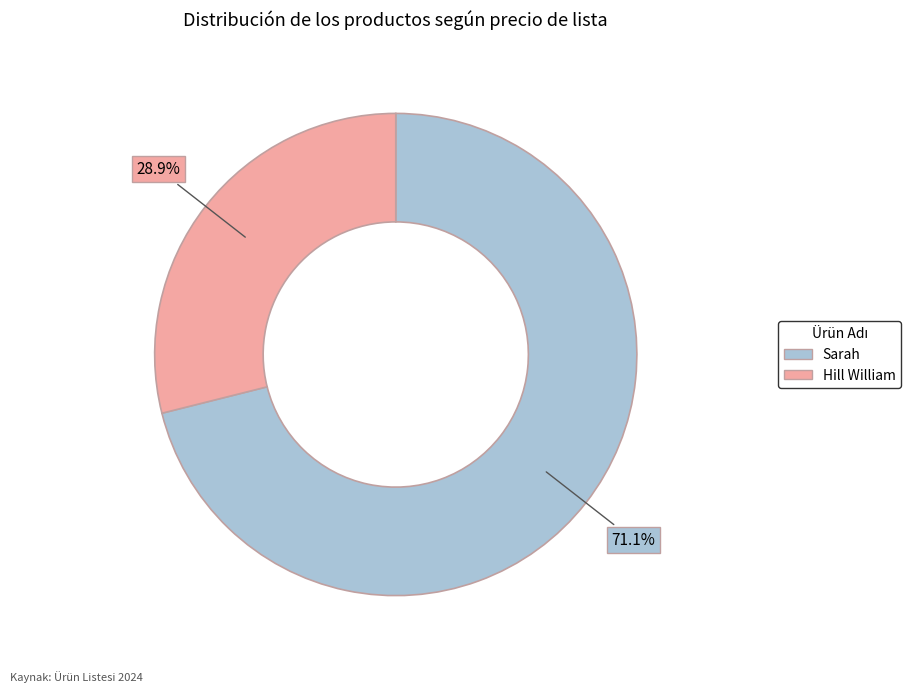

What percentage is the Sarah slice, to the nearest percent?

71%